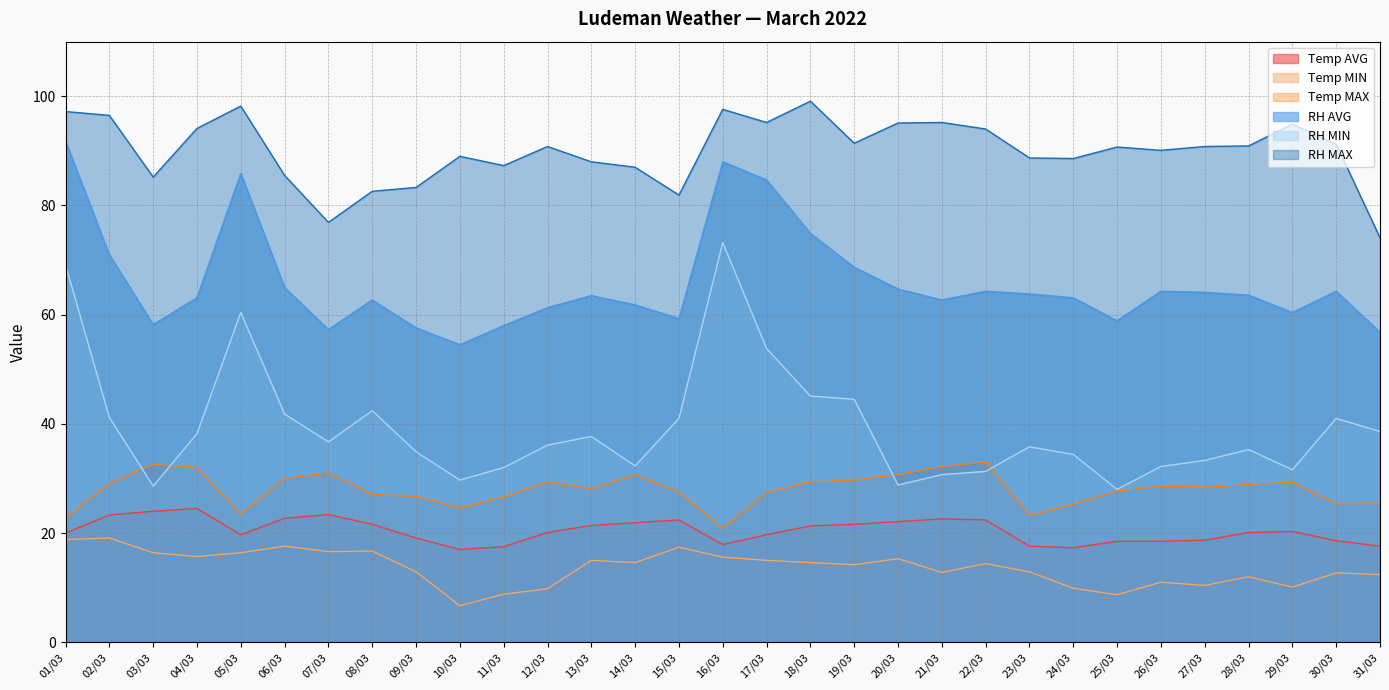

What are all the series names shown in the legend?

Temp AVG, Temp MIN, Temp MAX, RH AVG, RH MIN, RH MAX